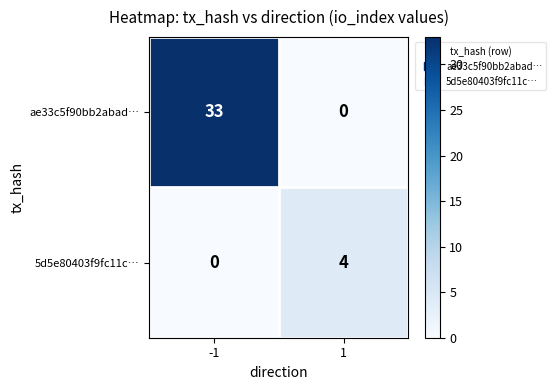

Between -1 and 1, which series saw the biggest shift?

ae33c5f90bb2abad…